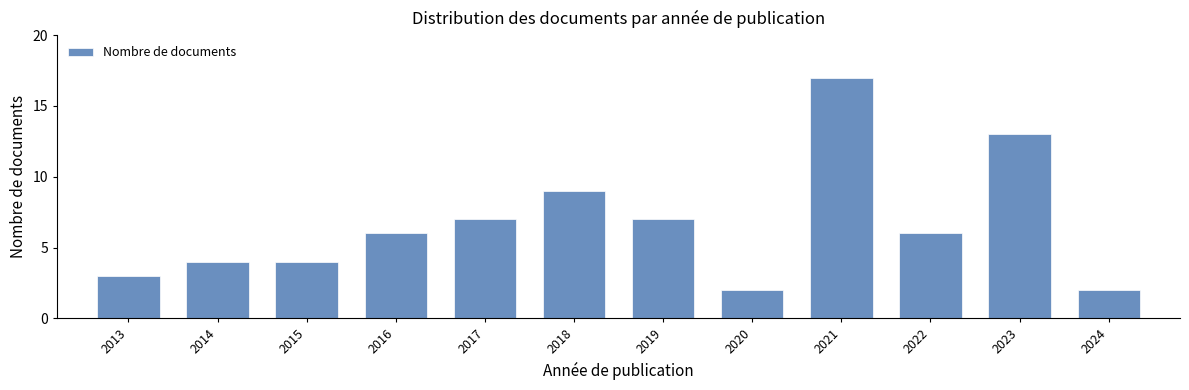

Reading left to right, transcribe all the data shown in this chart.

3	4	4	6	7	9	7	2	17	6	13	2